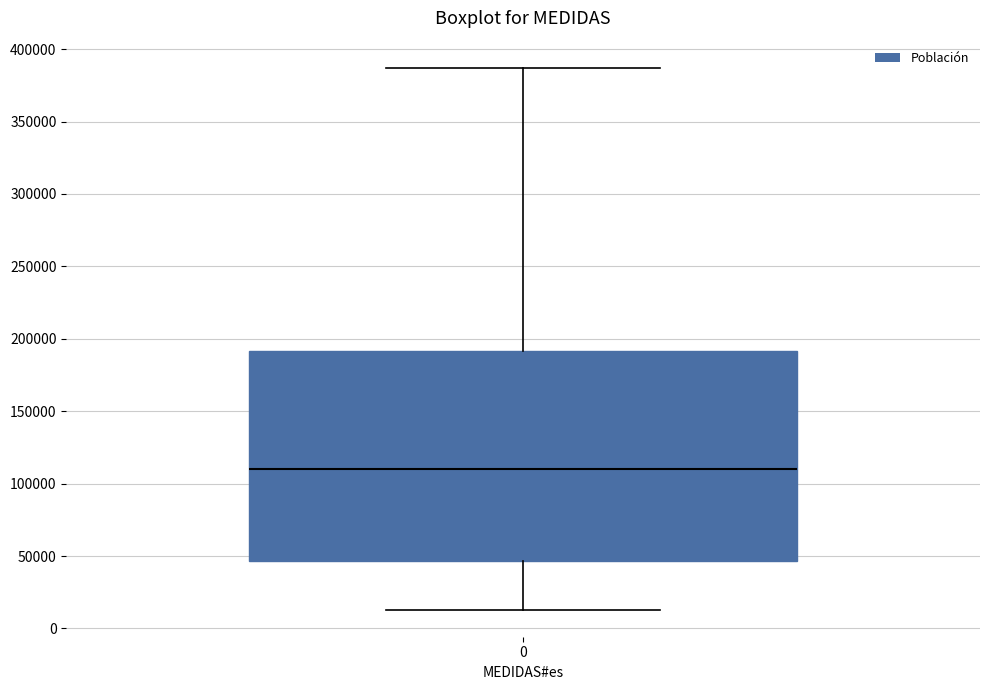

Read this box plot against the y-axis: the position of the median line, the range covered by the box, and the ends of both whiskers. The values are not printed on the chart, so give them approximately, as read against the axis.

median 110000, box 45000 to 190000, whiskers 15000 to 385000